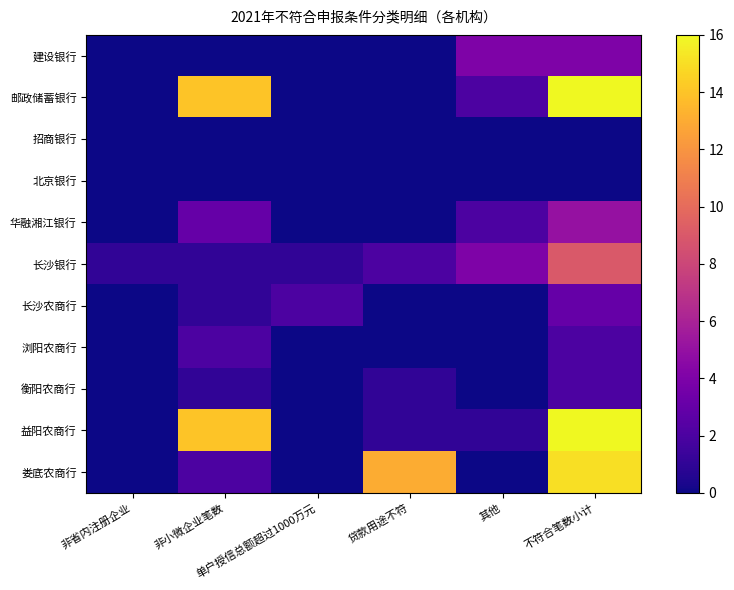

Rank the series by their maximum value, from lowest to highest.

招商银行, 北京银行, 浏阳农商行, 衡阳农商行, 长沙农商行, 建设银行, 华融湘江银行, 长沙银行, 娄底农商行, 邮政储蓄银行, 益阳农商行